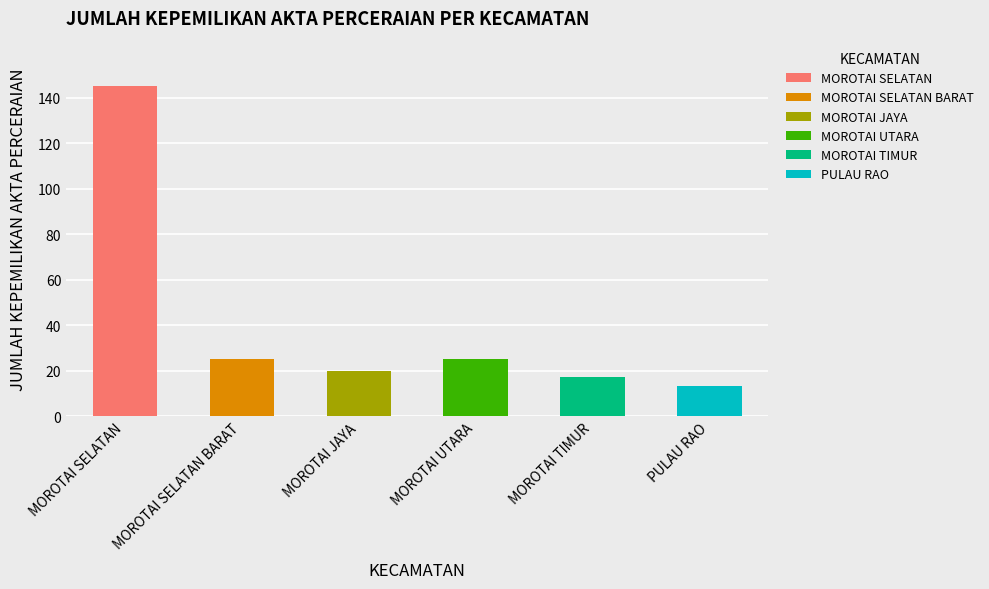

What position from the left is MOROTAI UTARA?

4